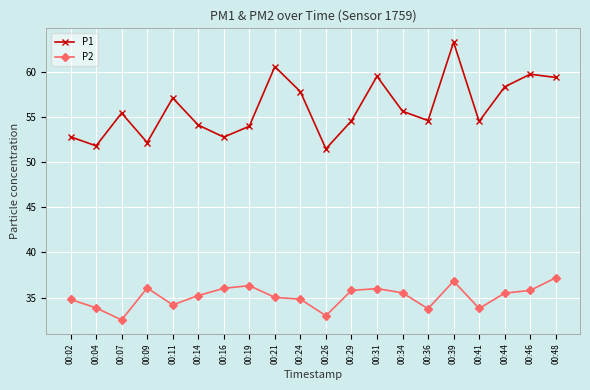

The value of P1 at 00:41 is 54.5. True or false?

True